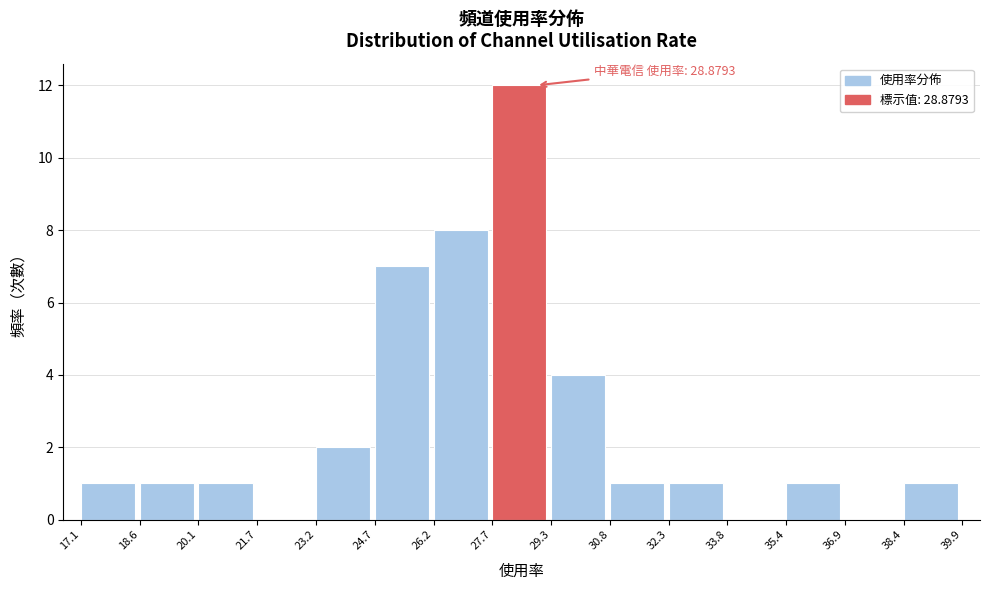

Over which range of the x-axis is the bar tallest?

27.7 to 29.3